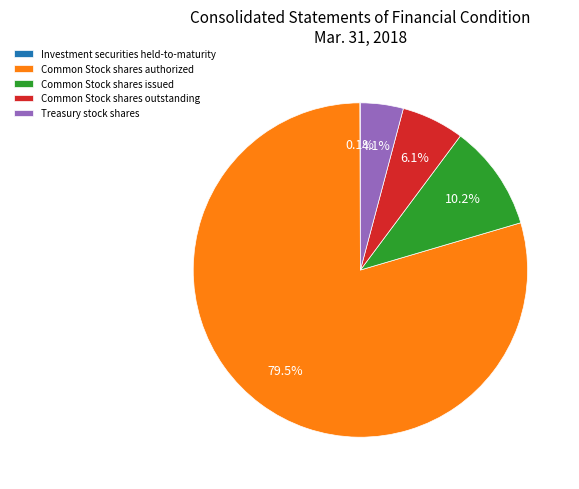

Which has a higher value, Treasury stock shares or Common Stock shares authorized?

Common Stock shares authorized